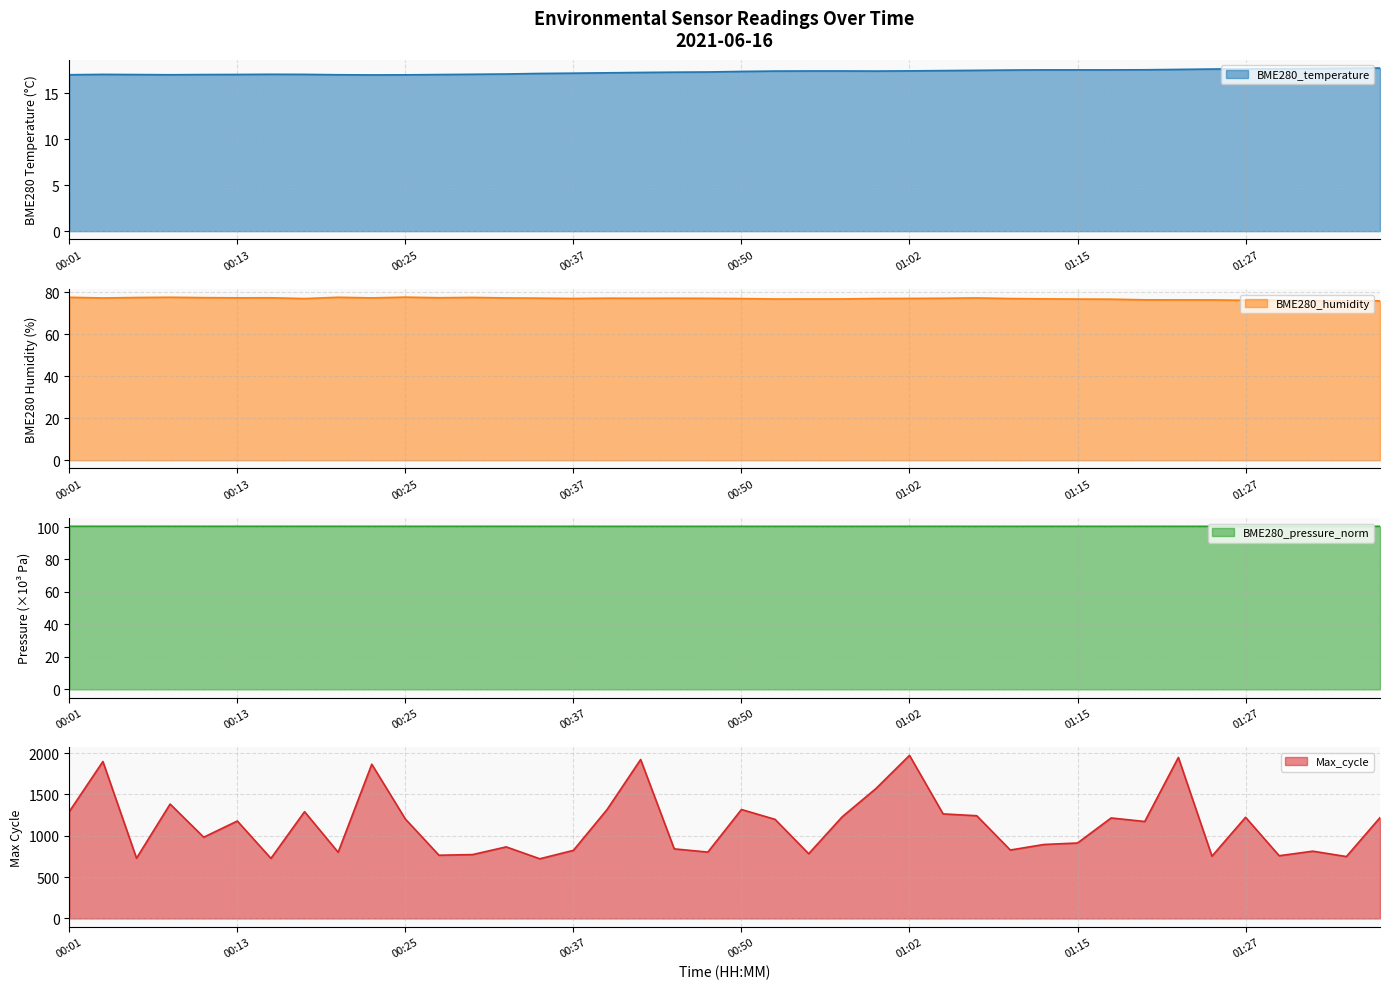

Reading left to right, list all the values displayed in this chart.

BME280_temperature: 17.0	17.1	17.0	17.0	17.0	17.1	17.1	17.1	17.0	17.0	17.0	17.0	17.1	17.1	17.2	17.2	17.2	17.3	17.3	17.3	17.4	17.4	17.4	17.4	17.4	17.4	17.5	17.5	17.5	17.6	17.6	17.6	17.6	17.6	17.6	17.7	17.7	17.7	17.7	17.8
BME280_humidity: 77.6	77.3	77.5	77.6	77.4	77.3	77.4	77.0	77.6	77.3	77.7	77.4	77.5	77.3	77.2	77.0	77.2	77.1	77.2	77.1	77.0	76.8	76.8	76.8	77.0	77.1	77.1	77.3	77.0	76.8	76.8	76.7	76.4	76.4	76.4	76.2	76.2	76.0	76.0	75.9
BME280_pressure_norm: 100.5	100.5	100.5	100.5	100.4	100.4	100.5	100.4	100.4	100.4	100.4	100.4	100.4	100.4	100.4	100.4	100.4	100.4	100.4	100.4	100.4	100.4	100.4	100.4	100.4	100.4	100.4	100.4	100.4	100.4	100.4	100.4	100.4	100.4	100.4	100.4	100.4	100.4	100.4	100.4
Max_cycle: 1293.0	1899.0	729.0	1384.0	983.0	1179.0	727.0	1292.0	801.0	1866.0	1203.0	765.0	773.0	866.0	722.0	824.0	1317.0	1923.0	842.0	803.0	1318.0	1199.0	783.0	1231.0	1571.0	1973.0	1265.0	1243.0	828.0	895.0	913.0	1216.0	1173.0	1948.0	754.0	1224.0	759.0	814.0	749.0	1220.0